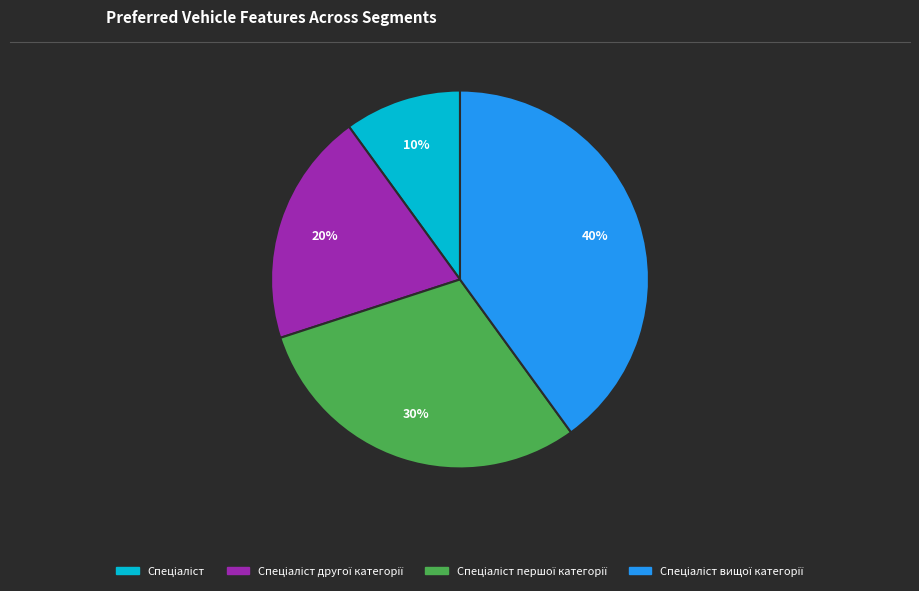

To the nearest percent, what is the average slice percentage?

25%